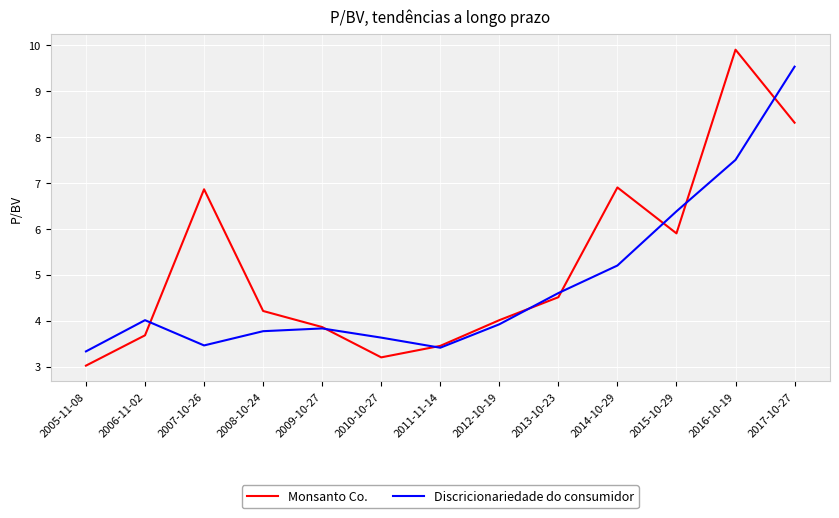

The Monsanto Co. series shows 3.2 at 2010-10-27. True or false?

True